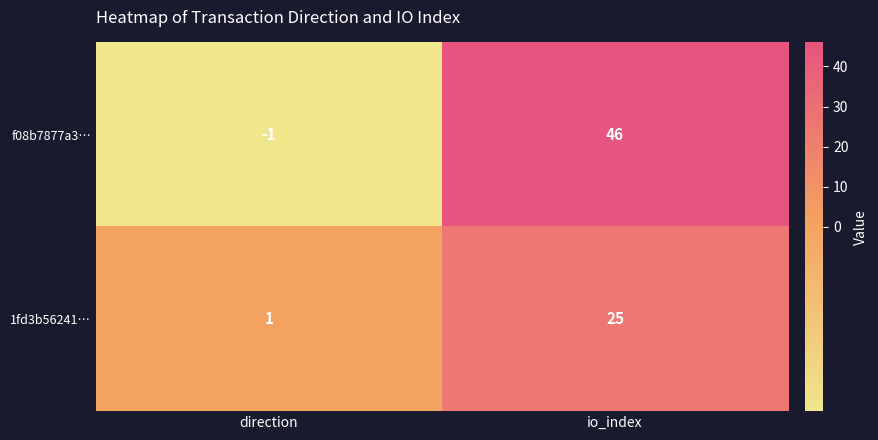

At how many categories does at least one series exceed 42?

1